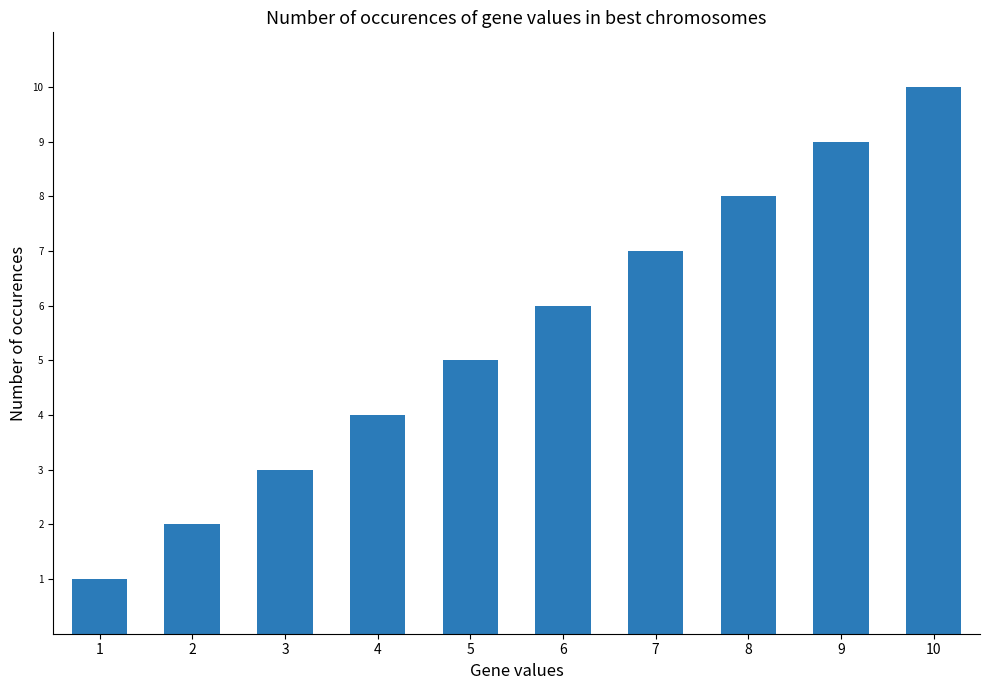

Reading left to right, list all the values displayed in this chart.

1=1	2=2	3=3	4=4	5=5	6=6	7=7	8=8	9=9	10=10